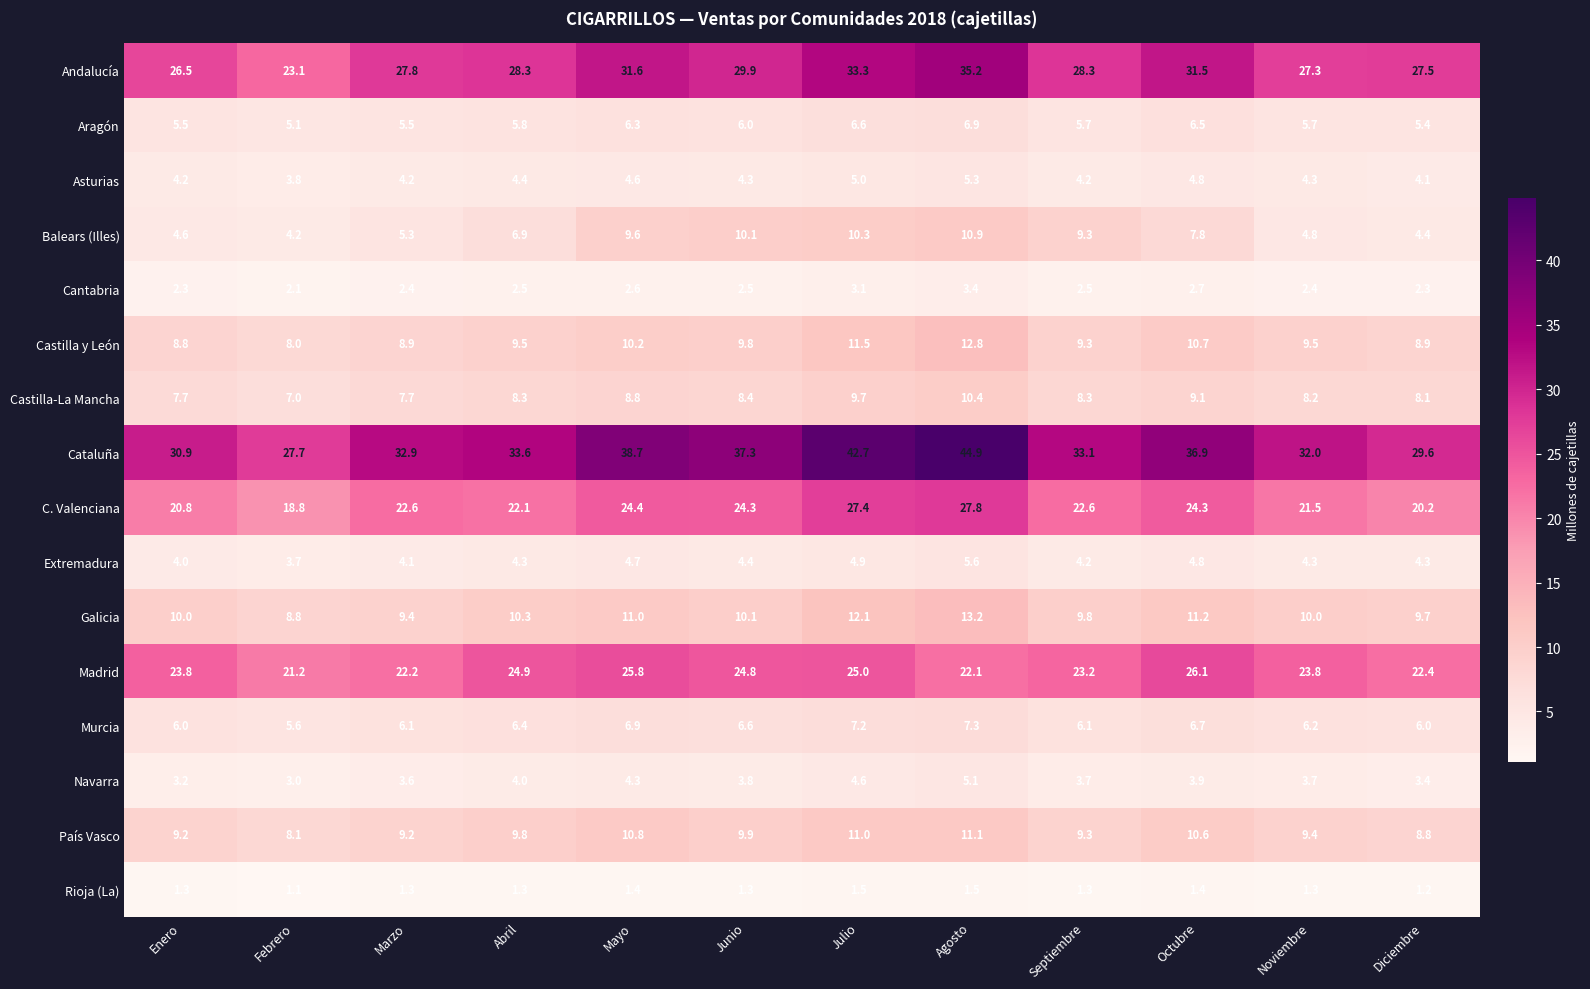

Which series changed the most between Enero and Mayo?

Cataluña